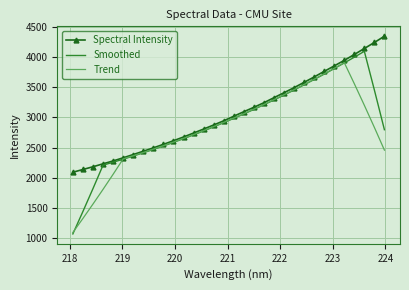

Count the number of data series in this chart.

3